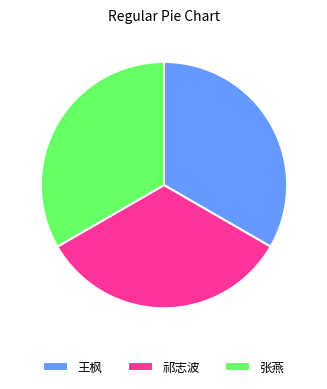

What is the ratio of the value at 张燕 to the value at 祁志波?

1.0